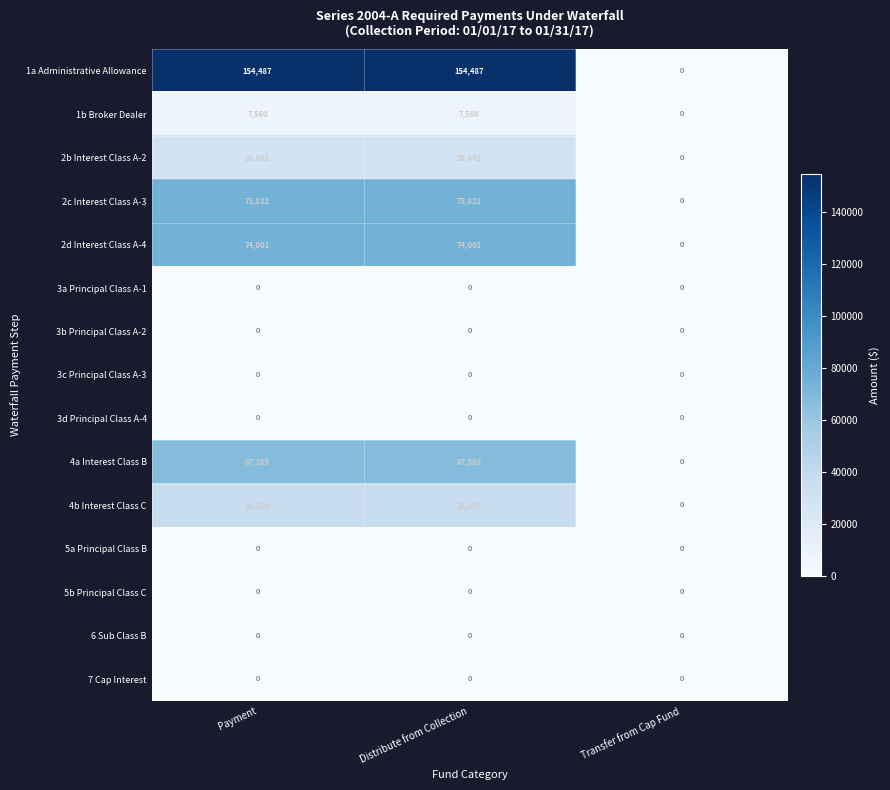

Which series changed the most between Distribute from Collection and Transfer from Cap Fund?

1a Administrative Allowance